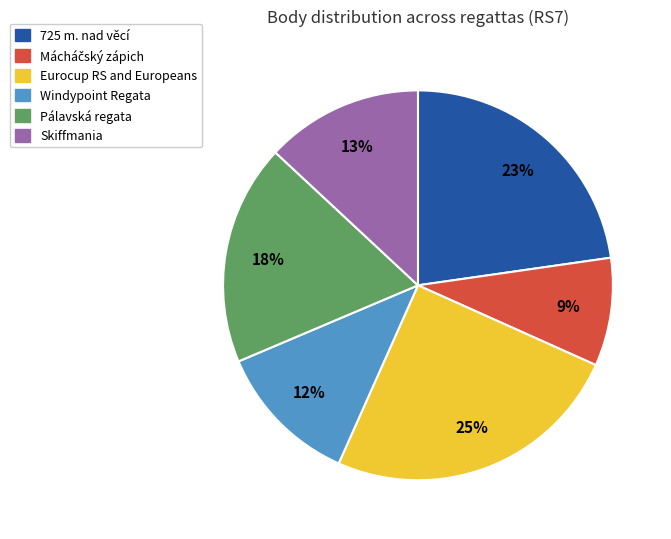

True or false: 725 m. nad věcí accounts for 23% of the total.

True